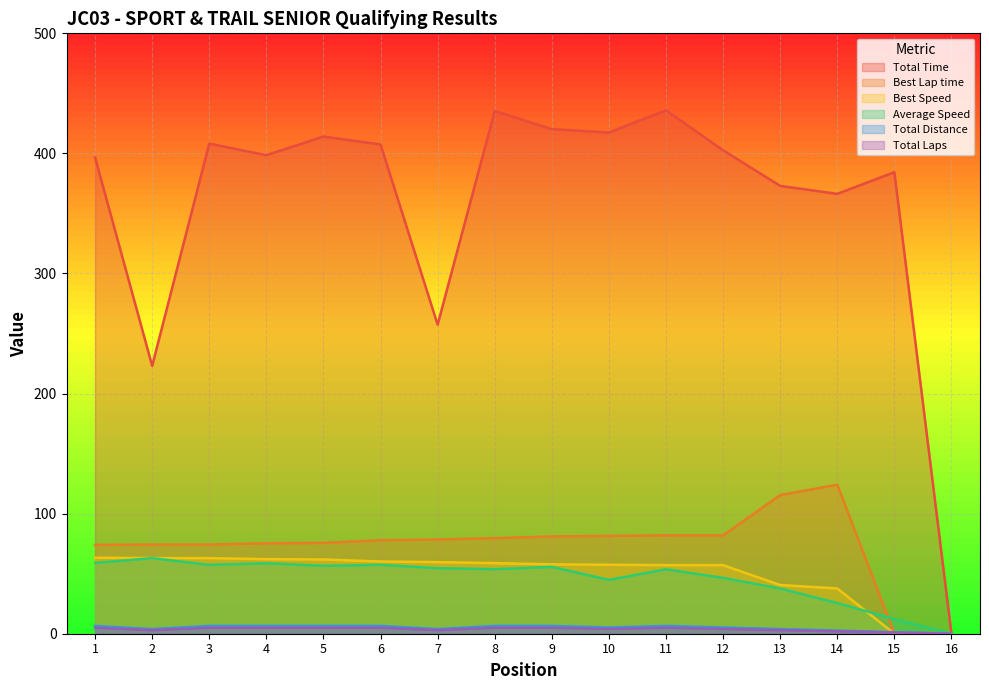

How many lines are shown in the chart?

6